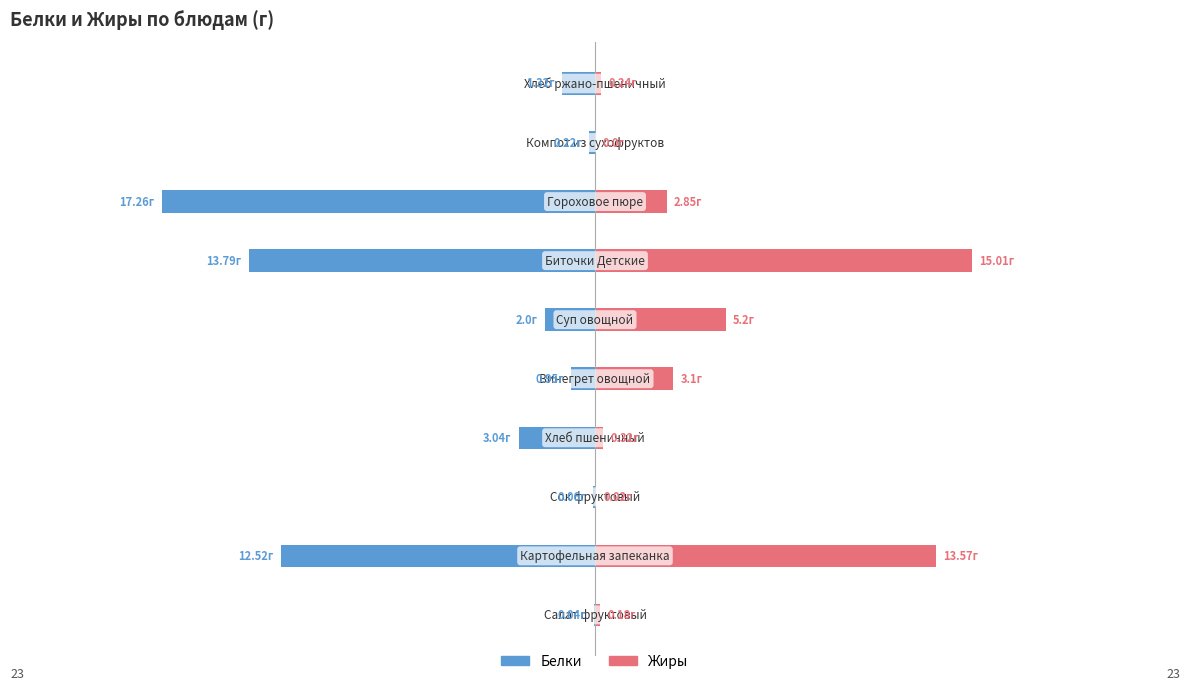

What is the difference between the second highest and minimum values in the Жиры series?

13.6